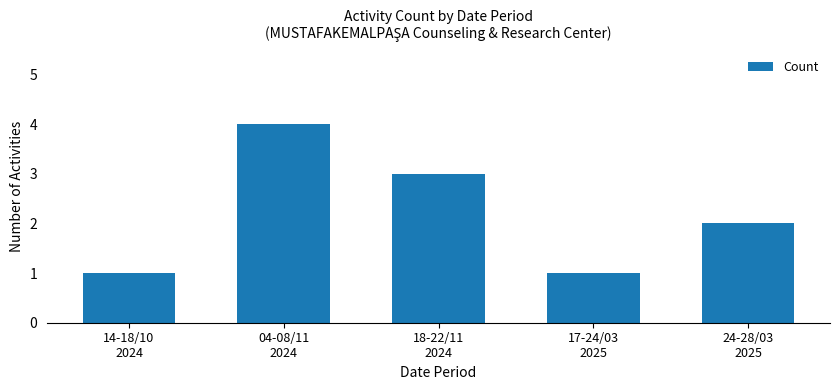

What is the change in value from 14-18/10
2024 to 04-08/11
2024?

+3